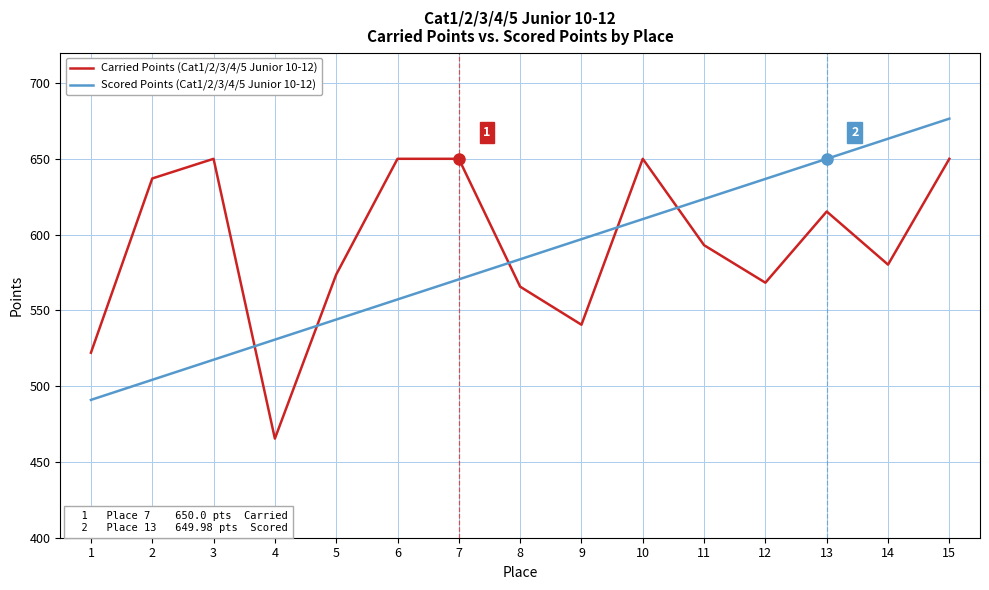

What value does the Scored Points (Cat1/2/3/4/5 Junior 10-12) series have at 12?

636.7